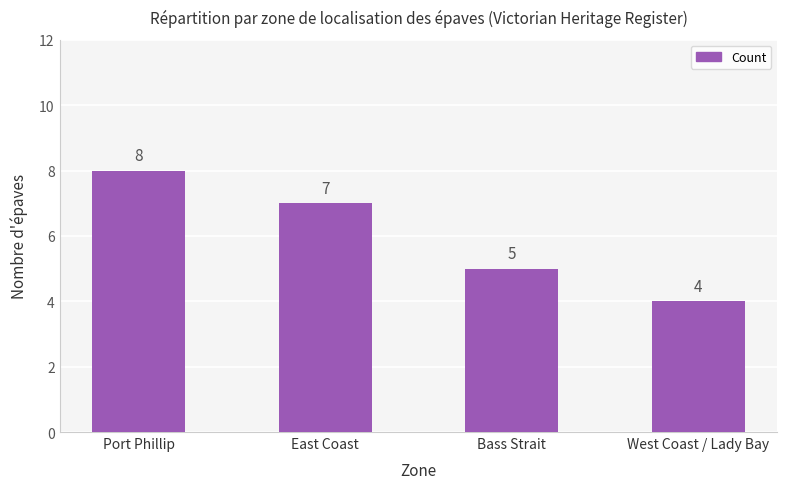

What is the greatest value displayed?

8